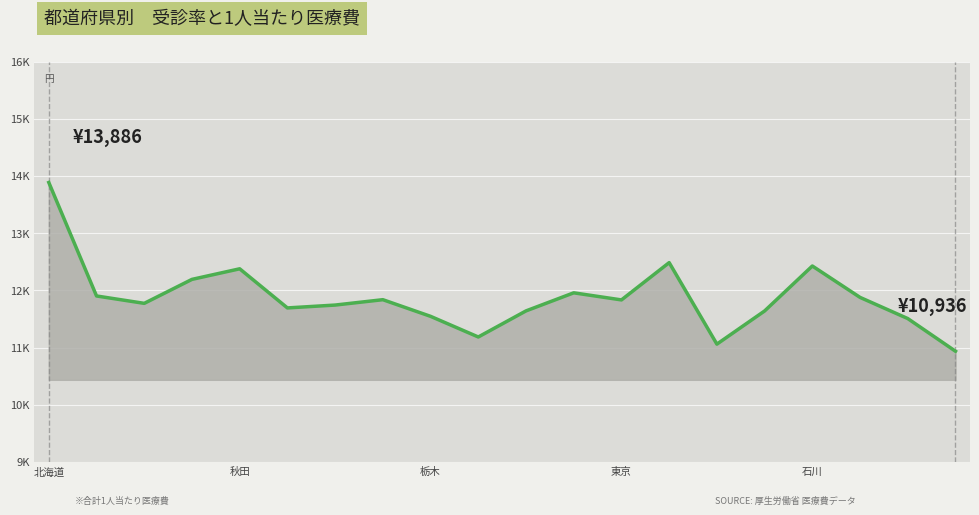

Reading left to right, what are all the values shown in this chart?

北海道=13886	青森=11902	岩手=11773	宮城=12192	秋田=12377	山形=11693	福島=11743	茨城=11837	栃木=11546	群馬=11185	埼玉=11641	千葉=11957	東京=11833	神奈川=12485	新潟=11060	富山=11640	石川=12426	福井=11877	山梨=11507	長野=10936